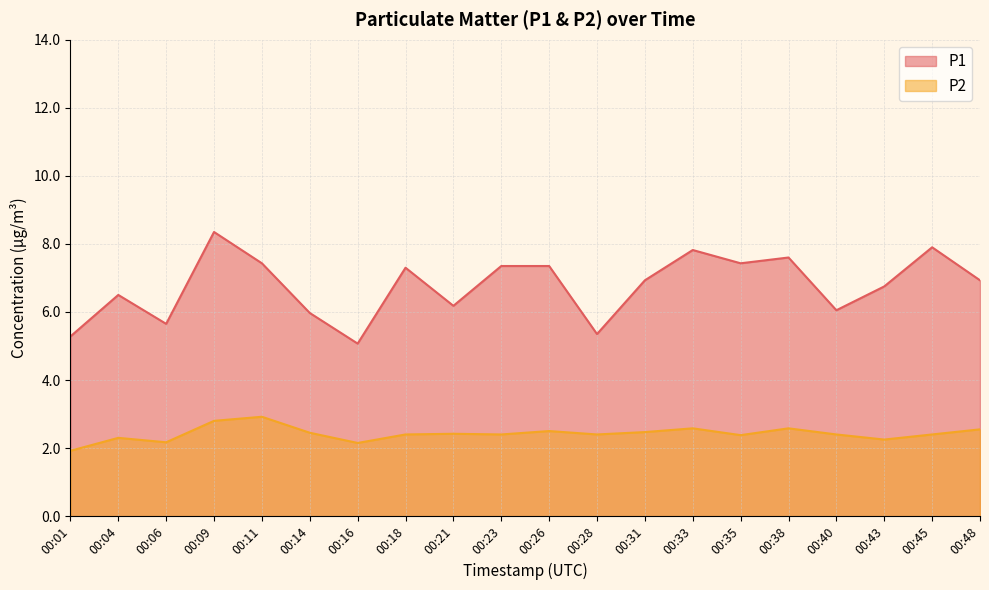

List the series in order of their peak value, highest first.

P1, P2